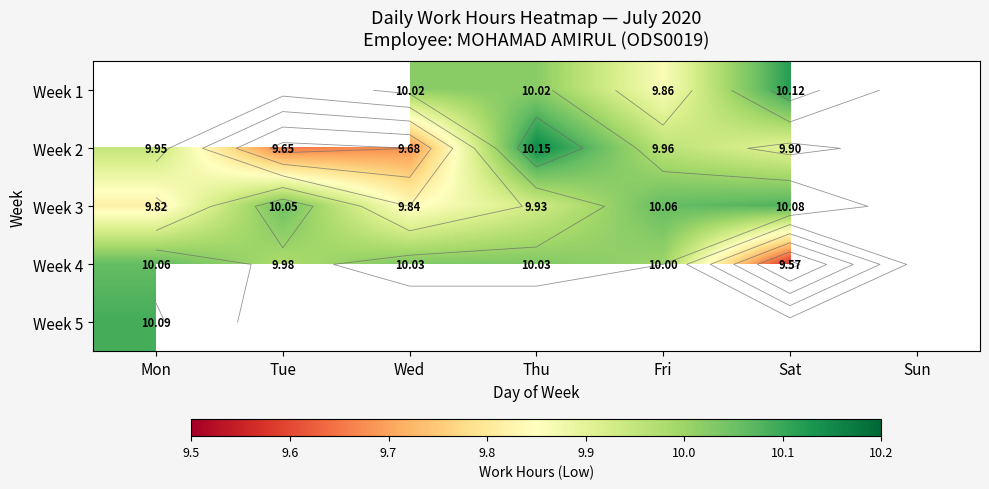

What is the maximum value for Week 2?

10.2